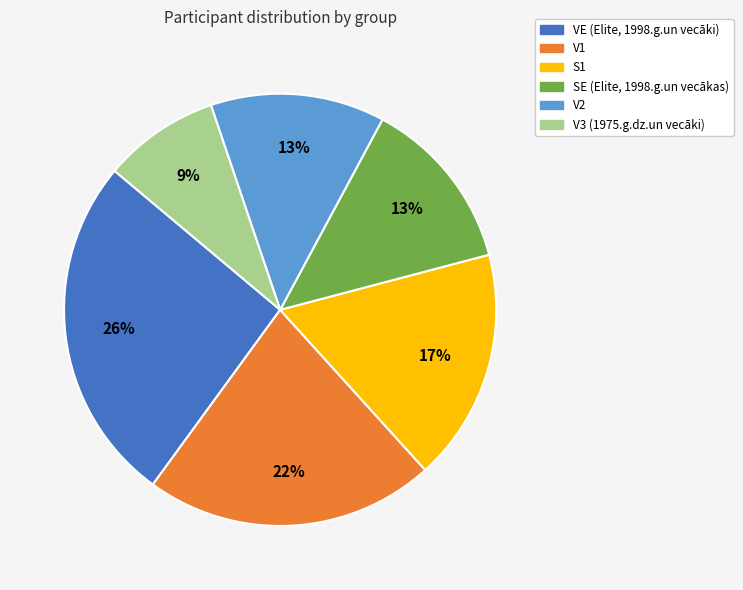

Is it true that VE (Elite, 1998.g.un vecāki) is 34% of the pie?

False